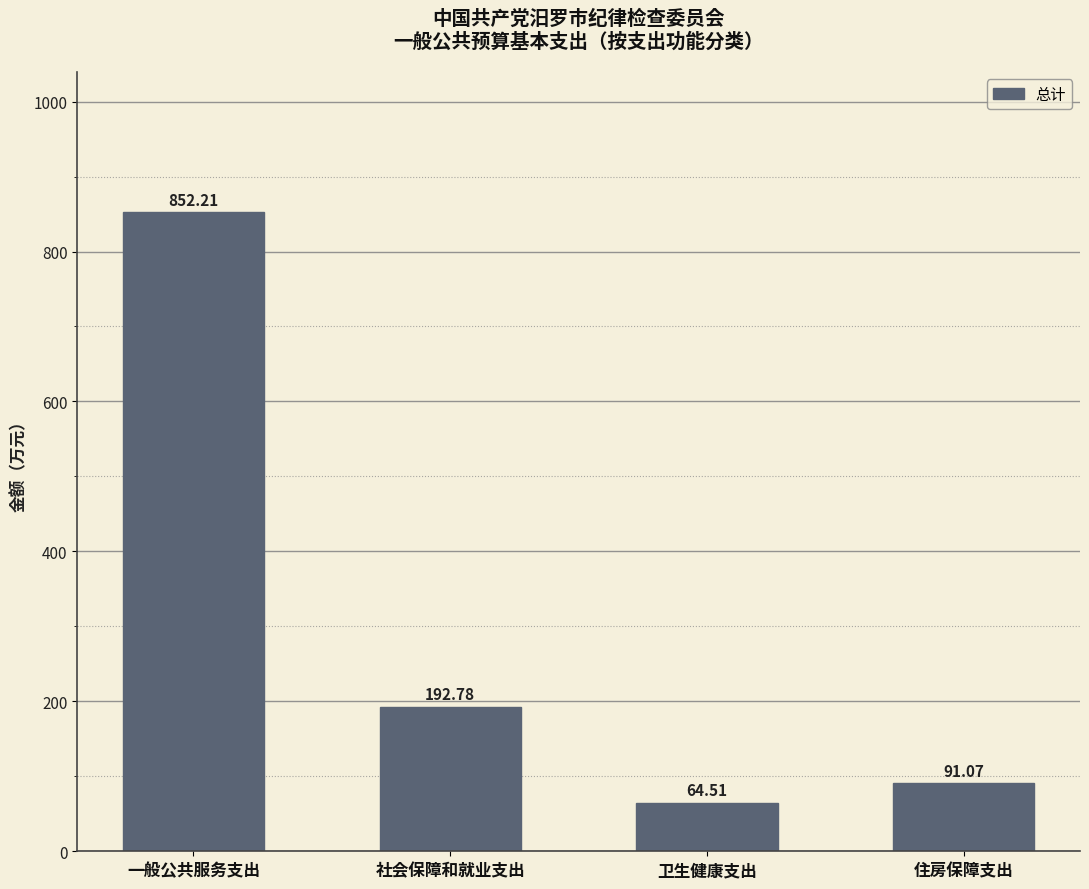

What is the change in value from 一般公共服务支出 to 住房保障支出?

-761.1